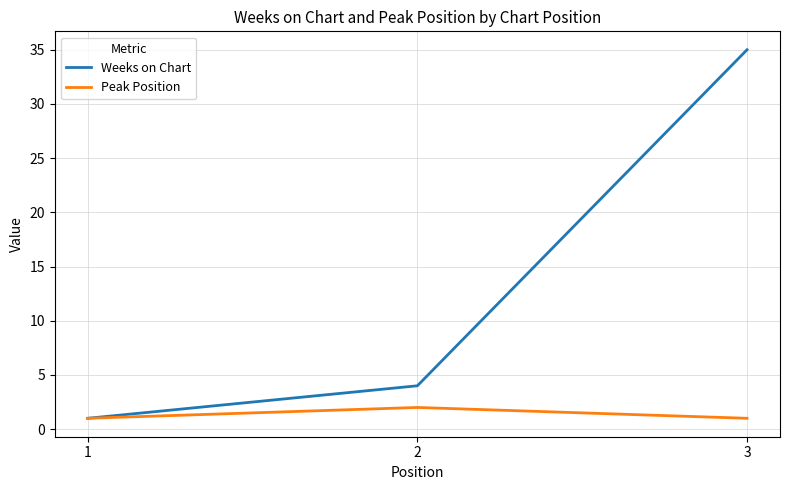

How many values in the Weeks on Chart series are below 4?

1